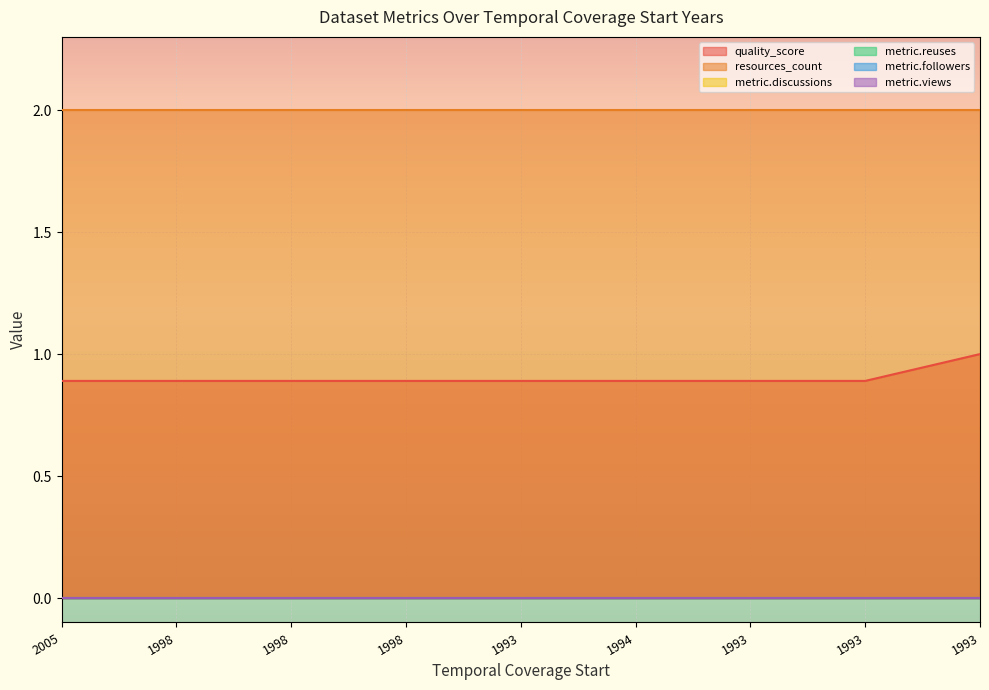

At which label does metric.views reach its minimum?

2005